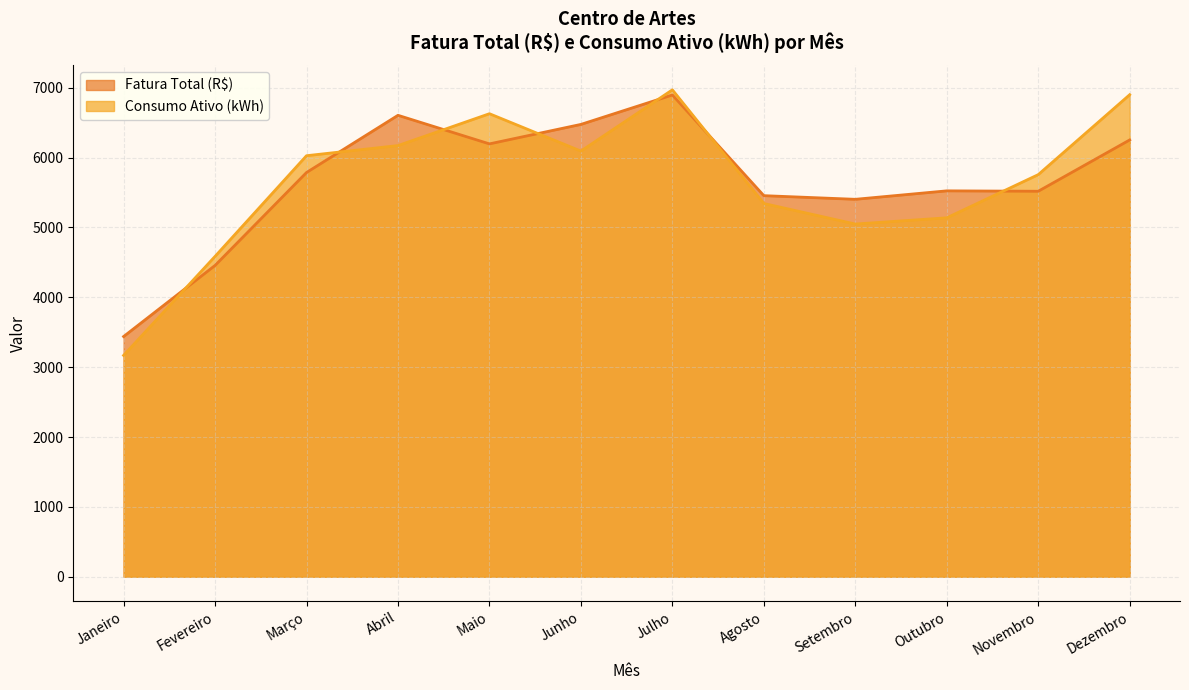

What is the difference between the highest and lowest values at Maio?

431.8